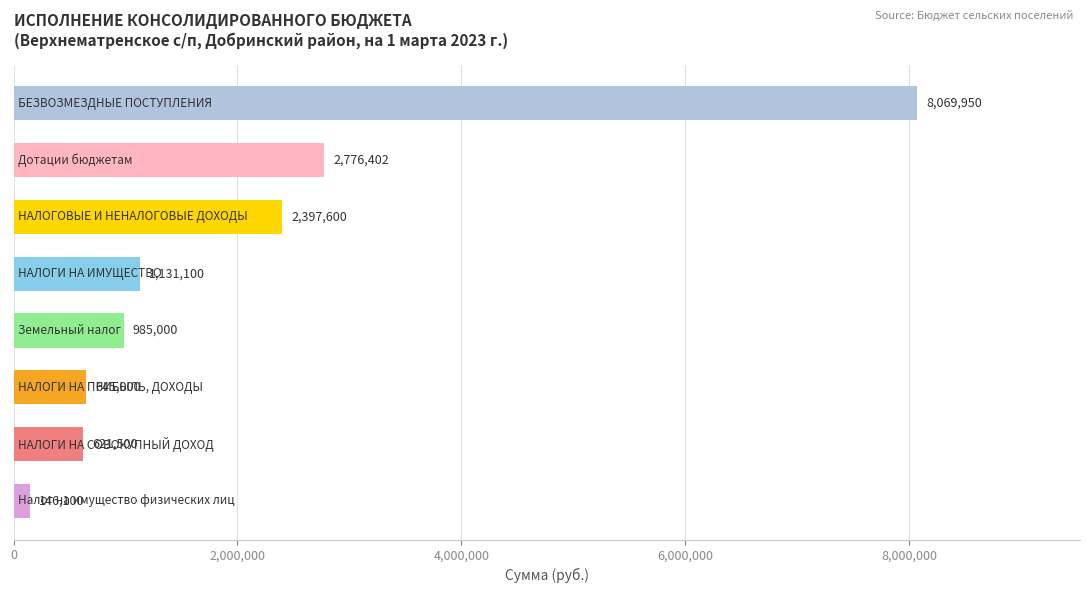

What is the difference between the second highest and second lowest values?

2154902.0